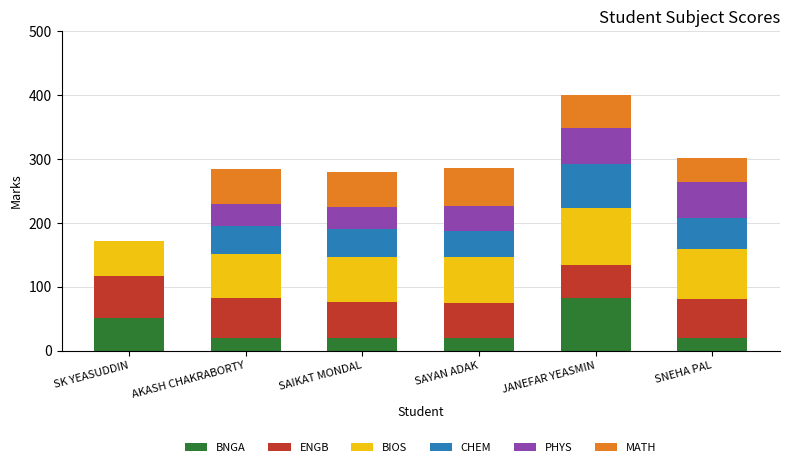

What is the total value across all series at JANEFAR YEASMIN?

401